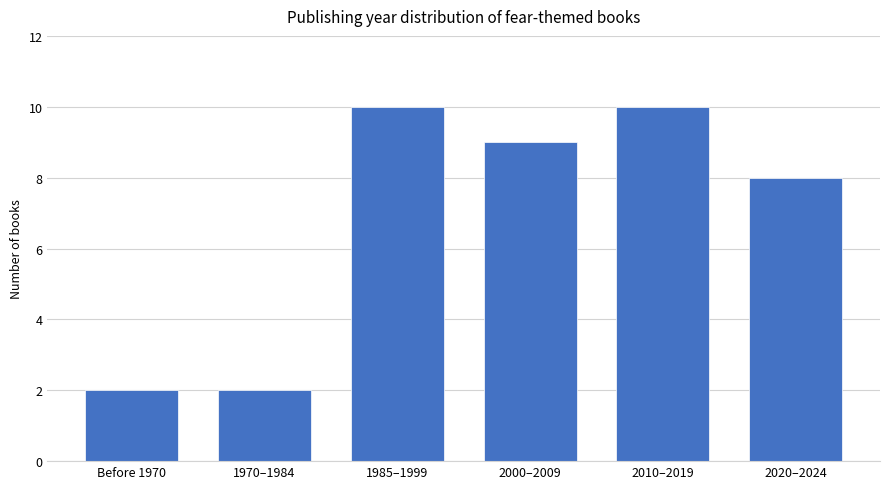

Reading right to left, transcribe all the data shown in this chart.

2020–2024=8	2010–2019=10	2000–2009=9	1985–1999=10	1970–1984=2	Before 1970=2